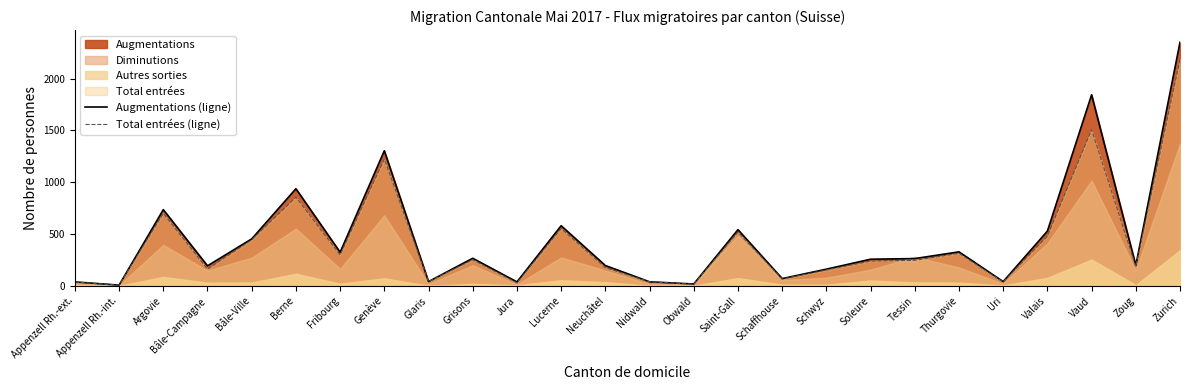

Reading left to right, what are all the values shown in this chart?

Augmentations (ligne): 38	7	735	193	453	937	324	1303	41	266	38	580	196	39	18	542	70	161	257	263	328	41	528	1843	197	2350
Total entrées (ligne): 37	7	699	161	444	856	298	1224	40	252	29	553	175	39	16	518	66	153	239	246	314	37	480	1507	187	2186